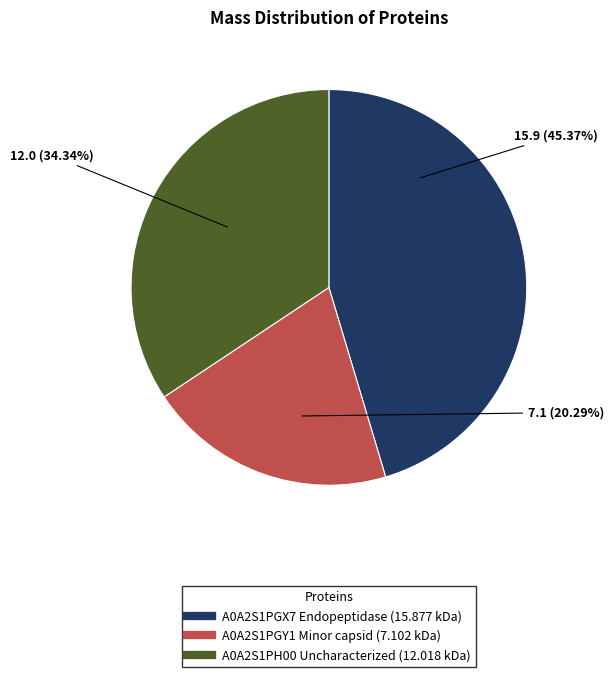

What is the total percentage of A0A2S1PH00 Uncharacterized and A0A2S1PGX7 Endopeptidase?

79.7%